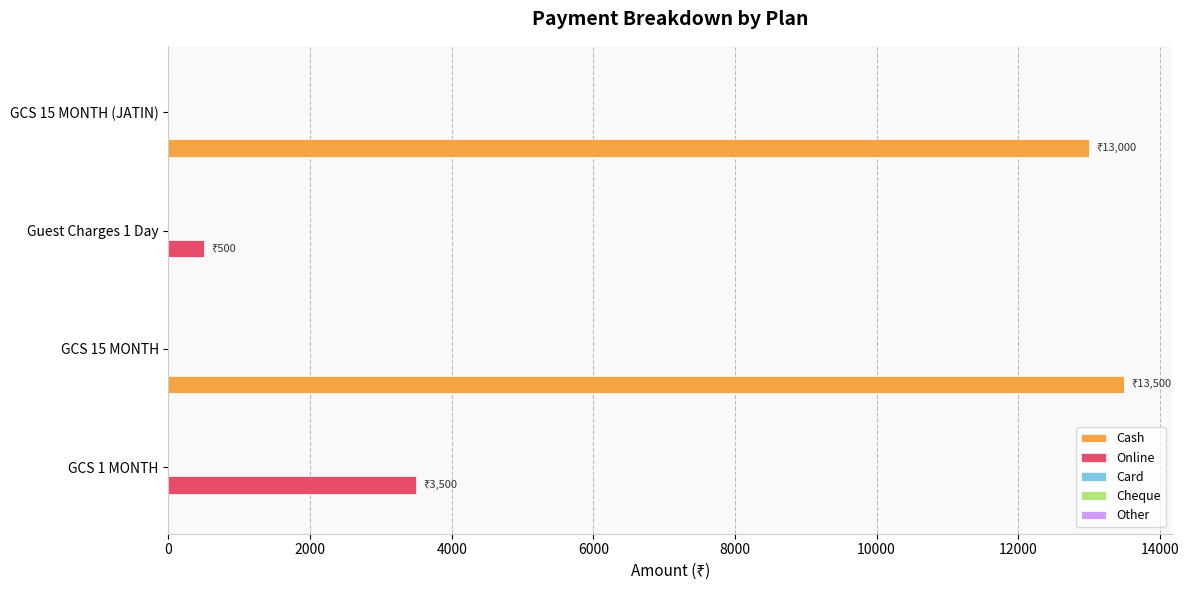

At which category is the sum across all series the highest?

GCS 15 MONTH